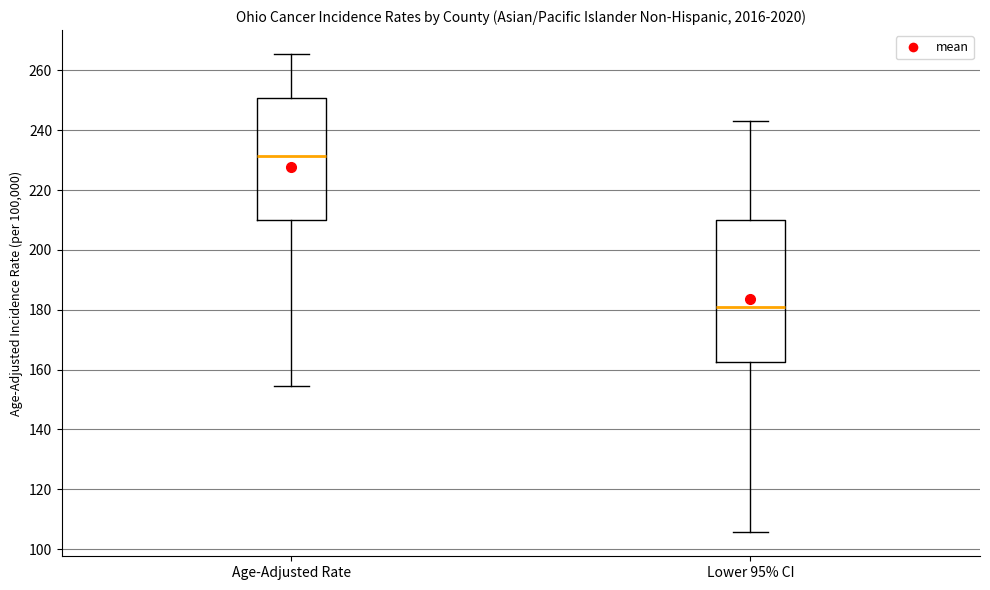

Reading left to right, transcribe this box plot: for each box, give where its median line is, the range the box spans, and where its two whiskers end, as read against the y-axis. The values are not printed on the chart, so give them approximately, as read against the axis.

Age-Adjusted Rate: median 232, box 210 to 250, whiskers 154 to 266
Lower 95% CI: median 182, box 162 to 210, whiskers 106 to 244